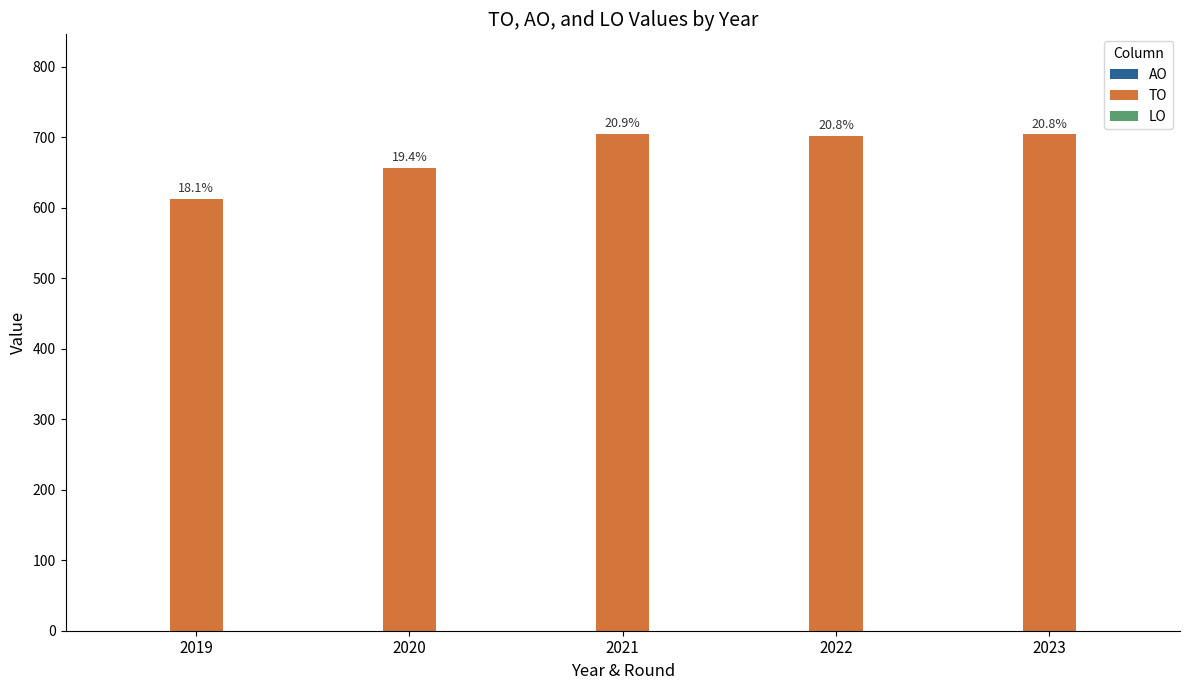

How many bars are there in total?

5